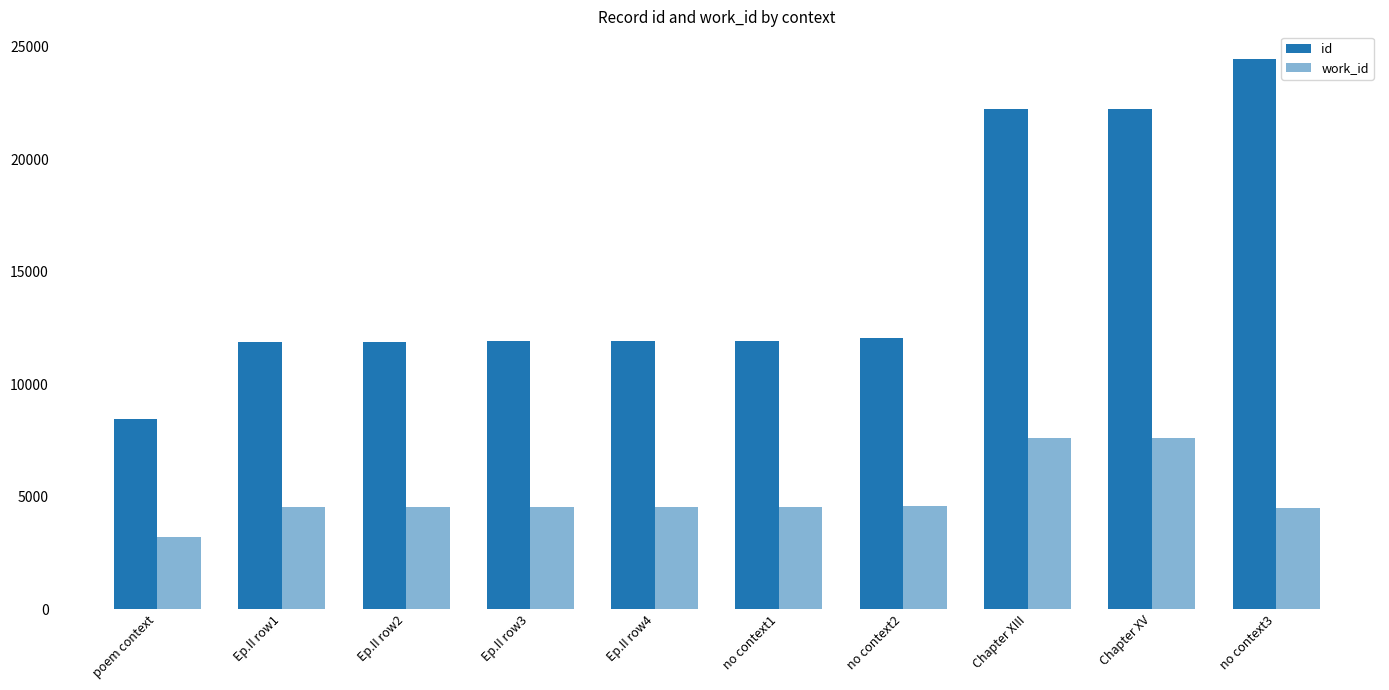

How many data points in id are less than 11912?

5